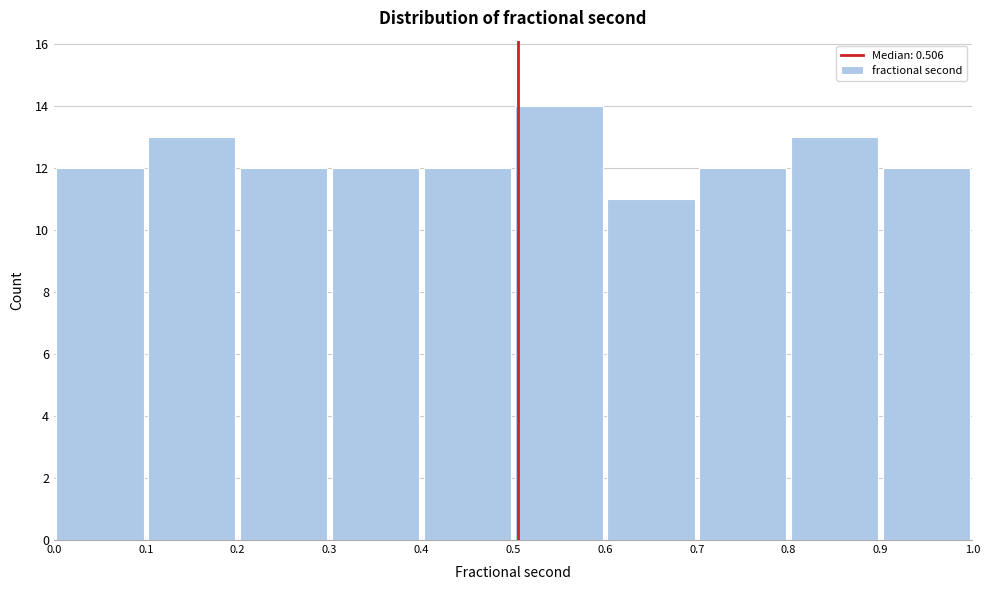

How tall is the bar that spans 0.2 to 0.3 on the x-axis? The values are not printed on the chart, so give them approximately, as read against the axis.

12